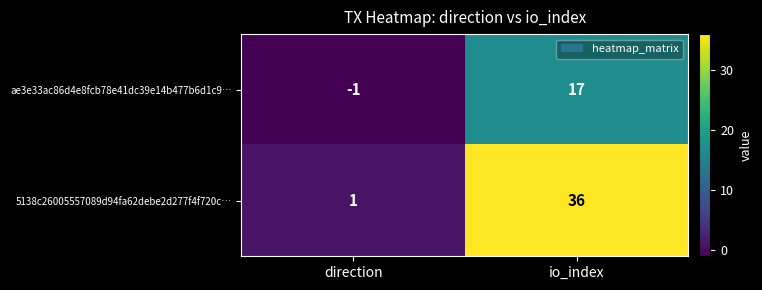

What is the difference between the highest and lowest values at io_index?

19